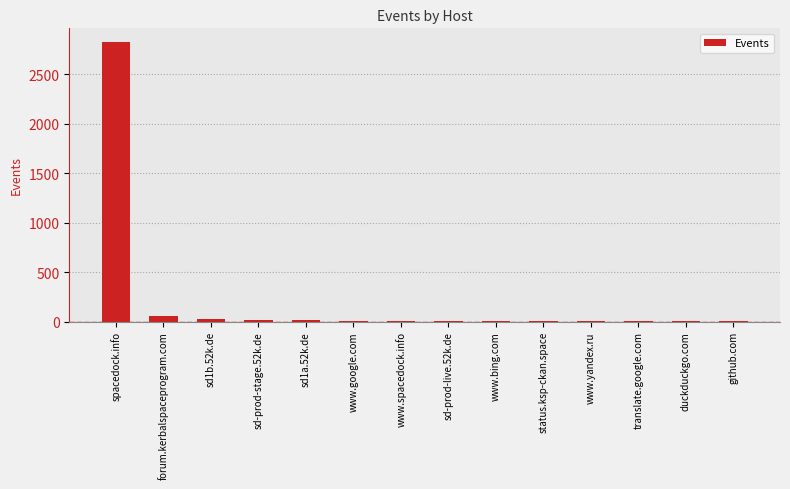

What is the greatest value displayed?

2823